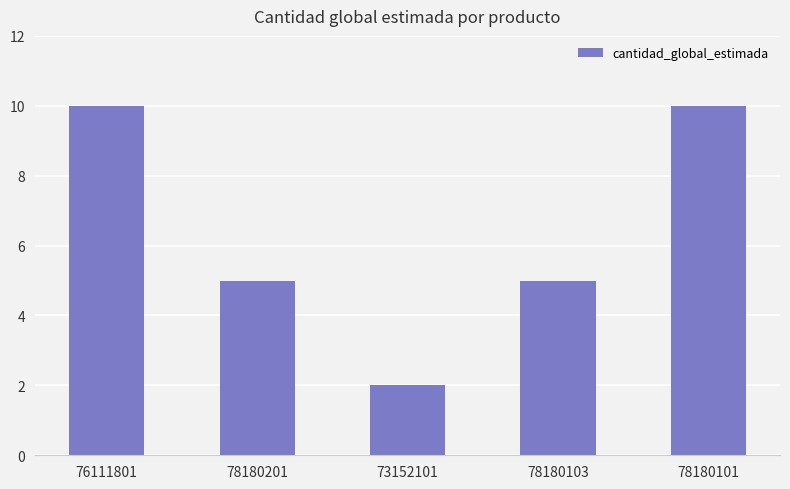

How many distinct data groups are displayed?

1